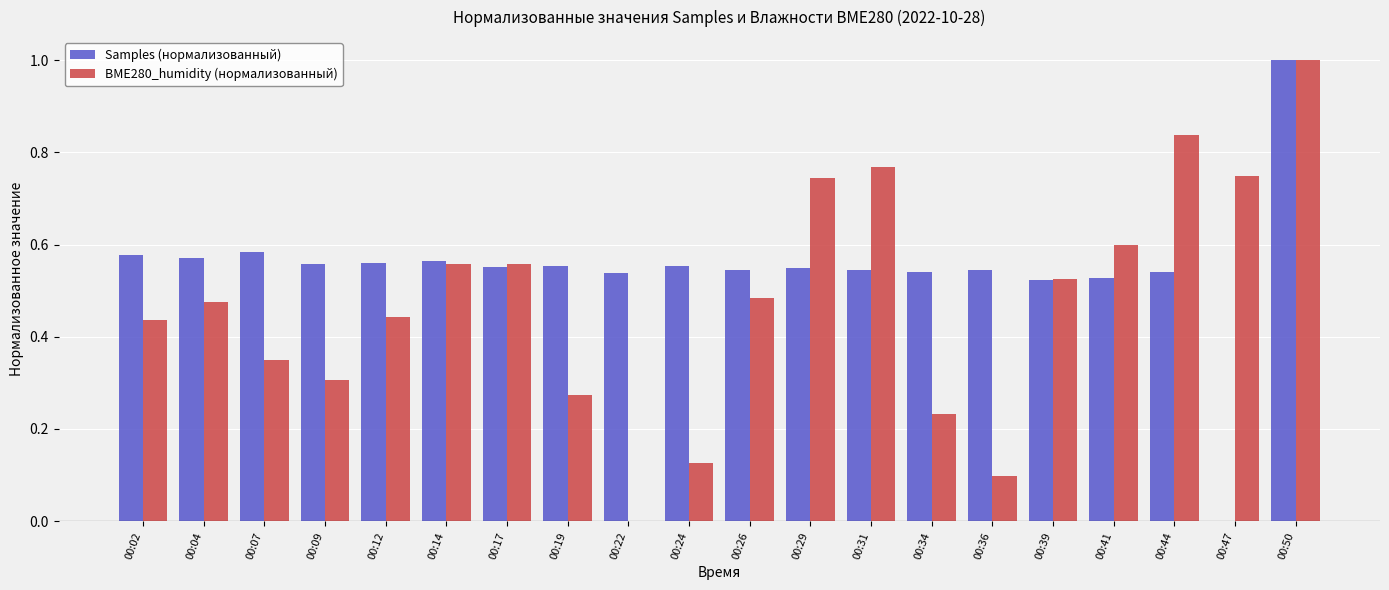

Which series changed the most between 00:29 and 00:50?

Samples (нормализованный)